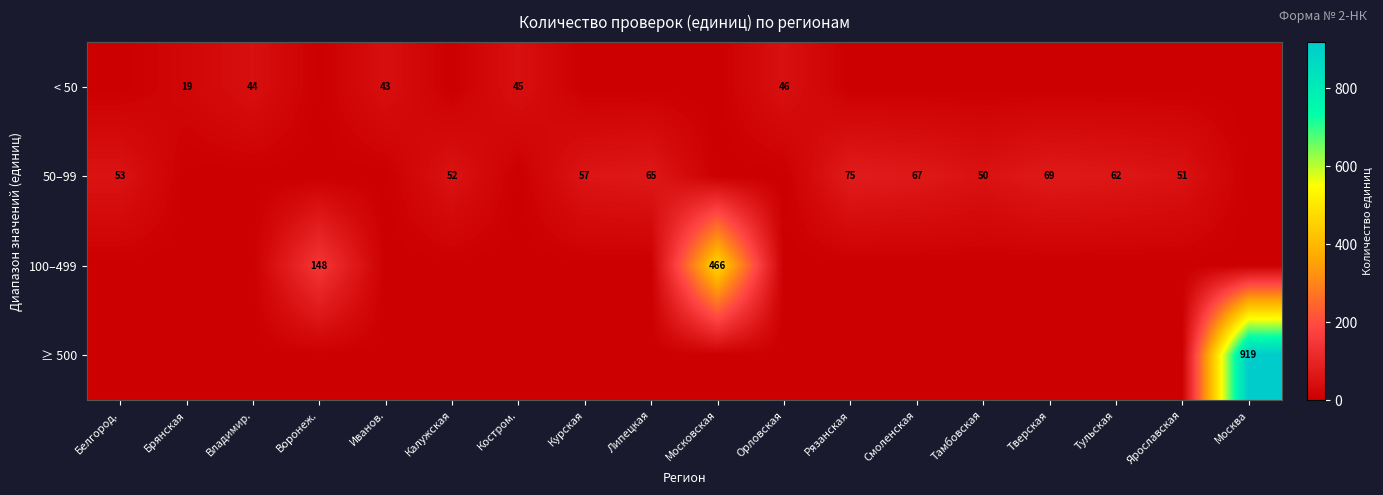

The 50–99 series shows 41 at Смоленская. True or false?

False